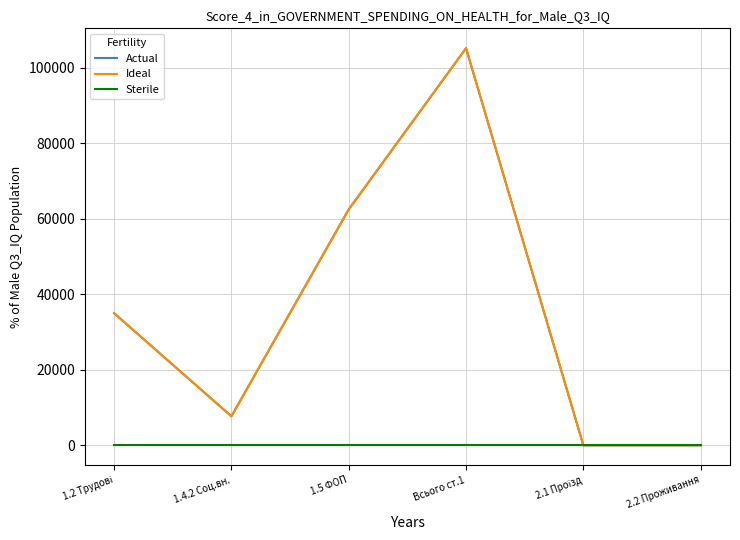

Is it true that Actual equals 186964 at Всього ст.1?

False